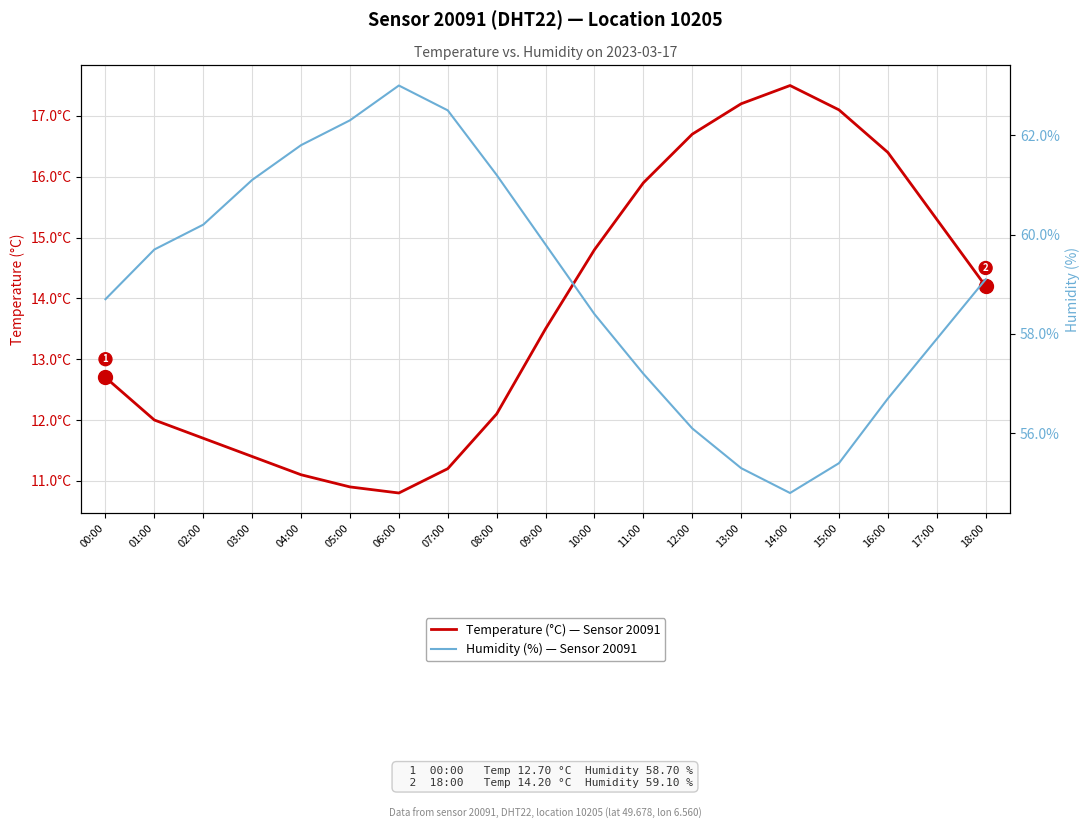

Rank the series by their average value, from highest to lowest.

Humidity (%) — Sensor 20091, Temperature (°C) — Sensor 20091